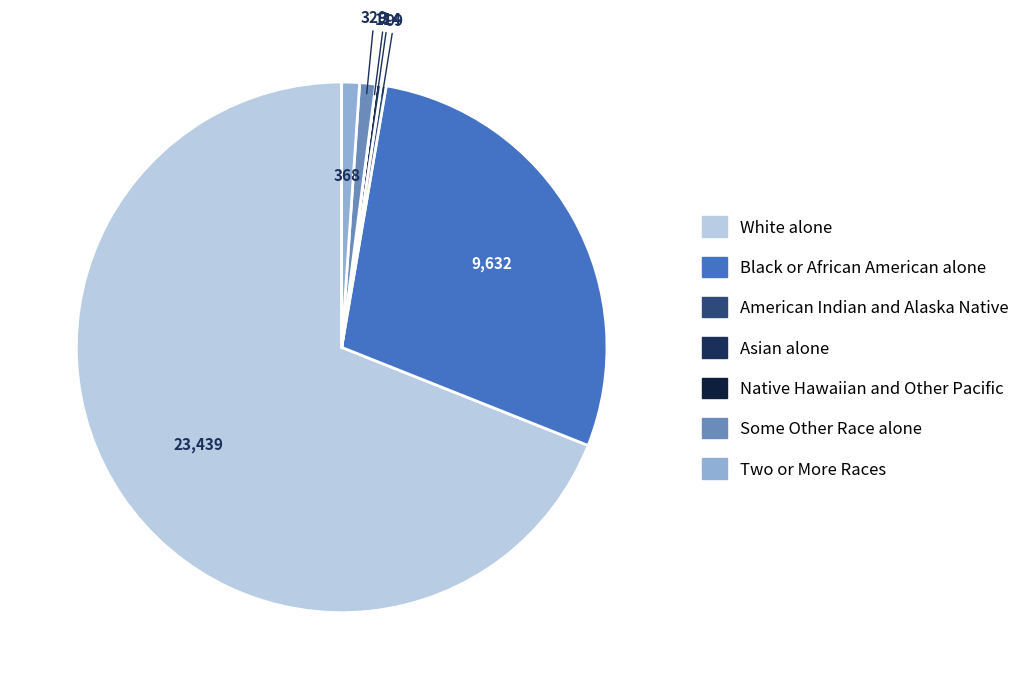

To the nearest percent, what is the average slice percentage?

14%